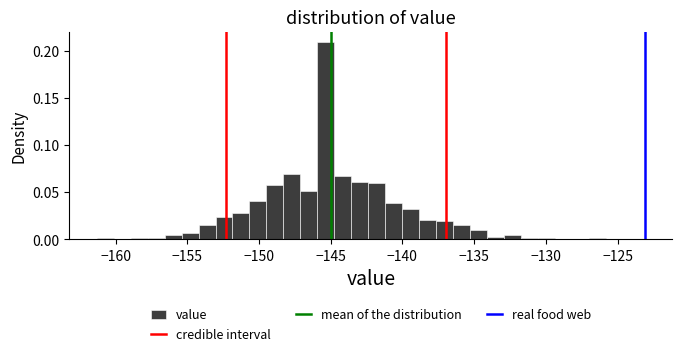

Around what value on the x-axis is the tallest bar? Give the approximate position of its centre, as read against the axis.

-145.5